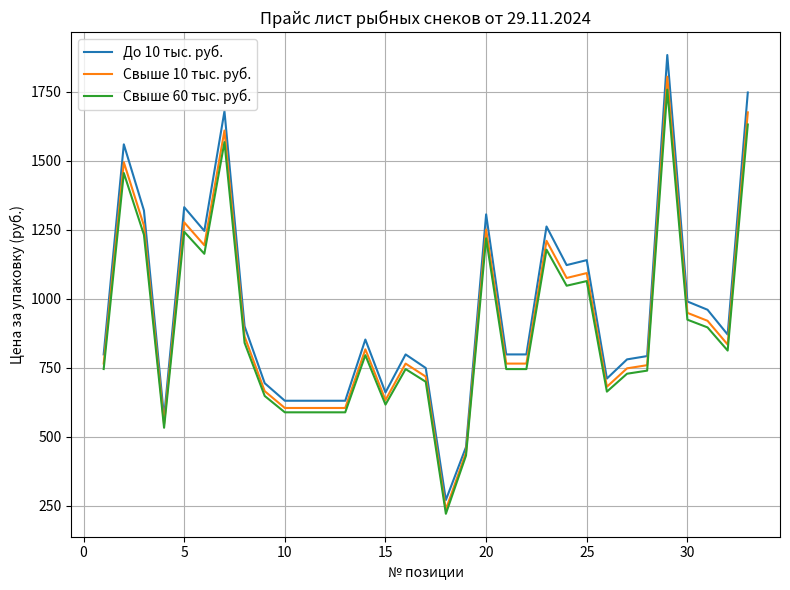

Which series has the widest spread of values?

До 10 тыс. руб.